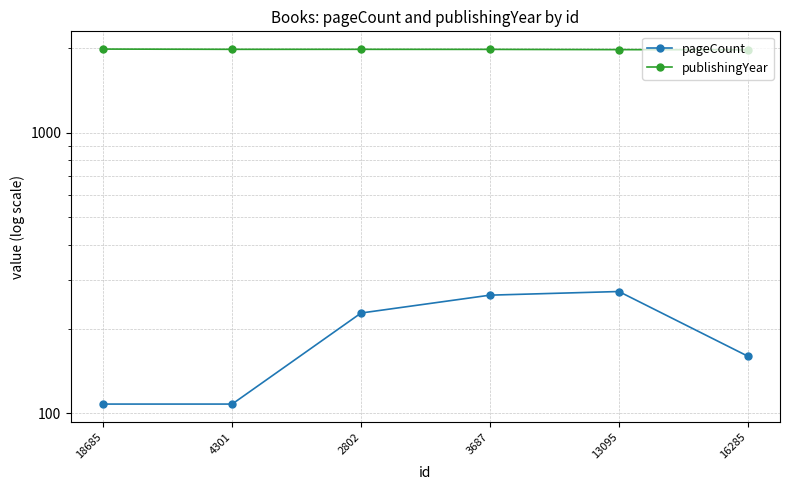

How many distinct data groups are displayed?

2